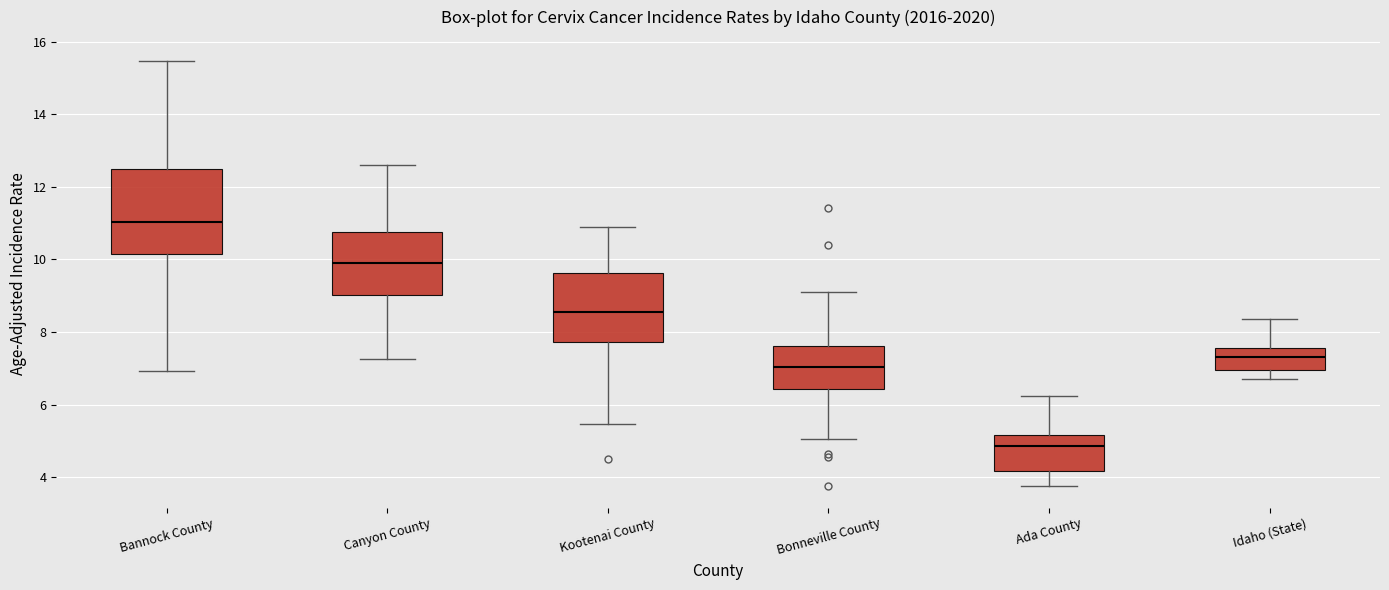

Reading left to right, transcribe this box plot: for each box, give where its median line is, the range the box spans, and where its two whiskers end, as read against the y-axis. The values are not printed on the chart, so give them approximately, as read against the axis.

Bannock County: median 11.0, box 10.2 to 12.4, whiskers 7.0 to 15.4
Canyon County: median 10.0, box 9.0 to 10.8, whiskers 7.2 to 12.6
Kootenai County: median 8.6, box 7.8 to 9.6, whiskers 5.4 to 10.8
Bonneville County: median 7.0, box 6.4 to 7.6, whiskers 5.0 to 9.0
Ada County: median 4.8, box 4.2 to 5.2, whiskers 3.8 to 6.2
Idaho (State): median 7.4, box 7.0 to 7.6, whiskers 6.6 to 8.4